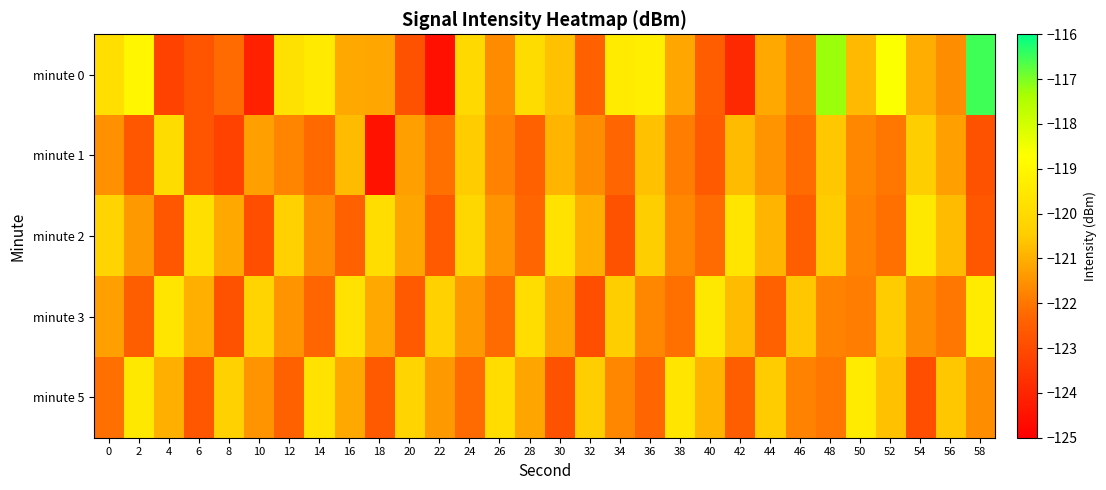

What is the spread (max minus min) of values at 32?

2.5